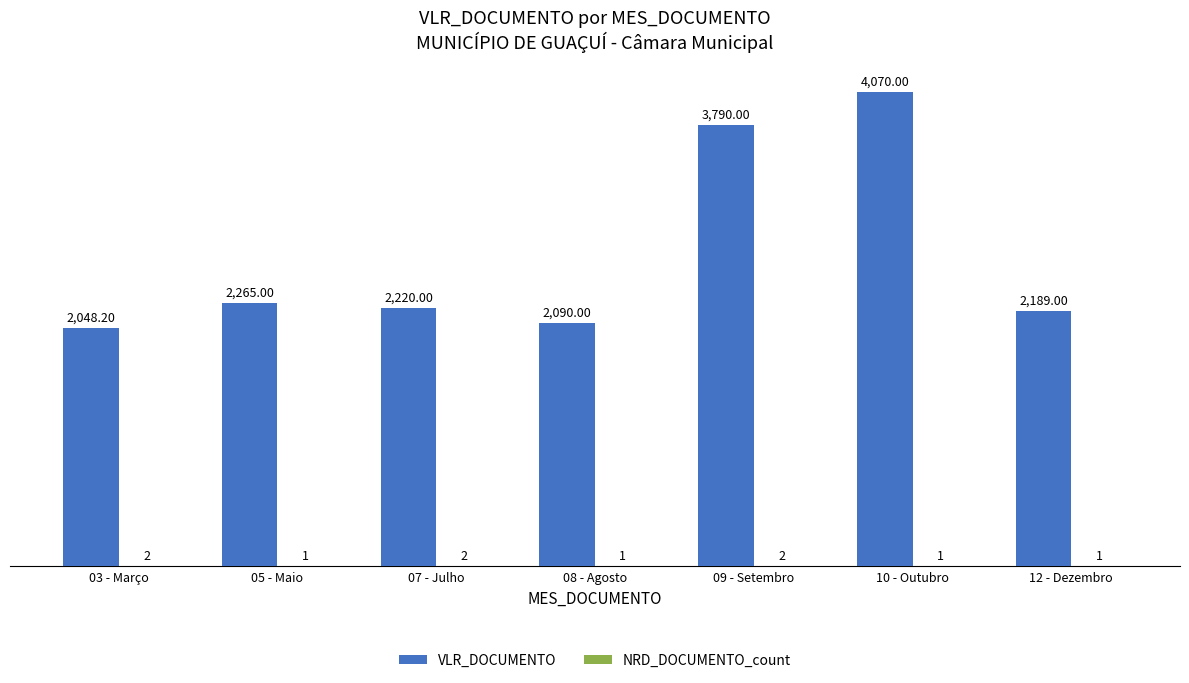

What is the total value across all series at 05 - Maio?

2266.0